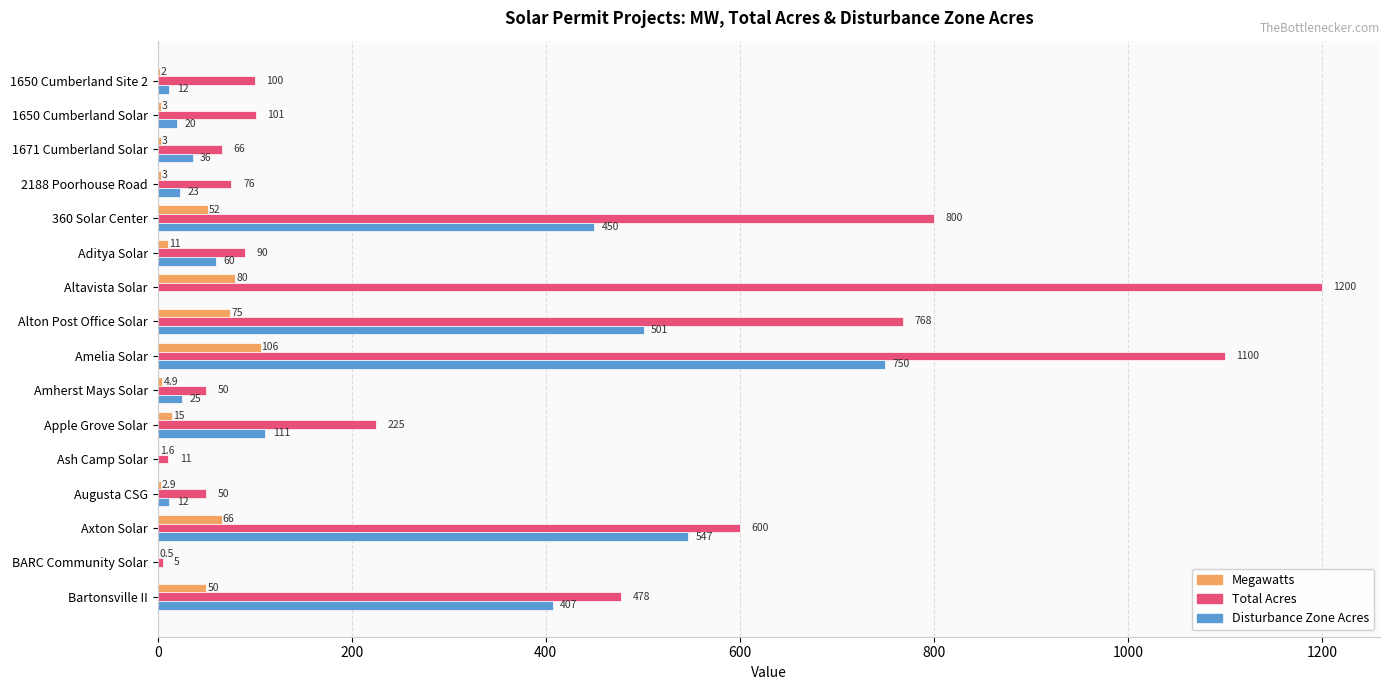

Which series changed the most between Ash Camp Solar and Bartonsville II?

Total Acres